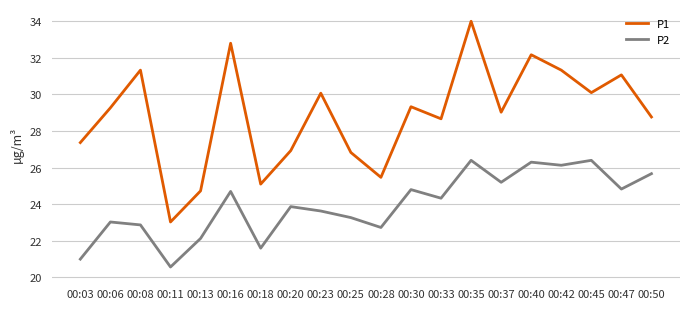

Does the chart display data point markers on the line(s)?

No